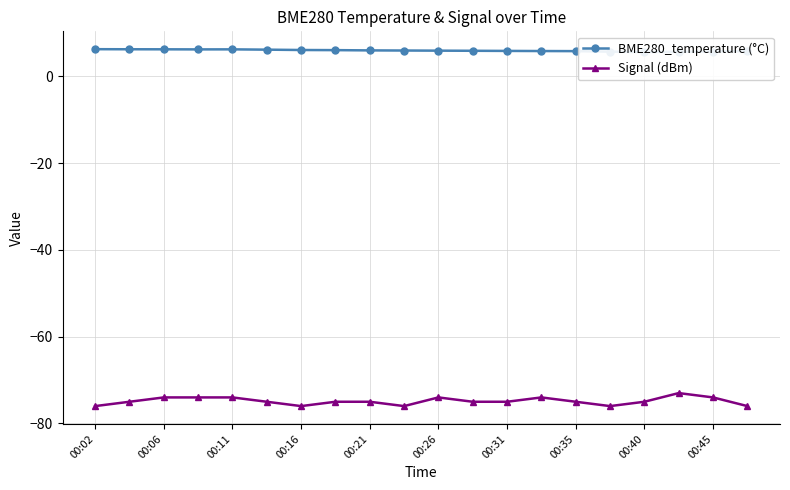

At how many categories does at least one series exceed -21?

20